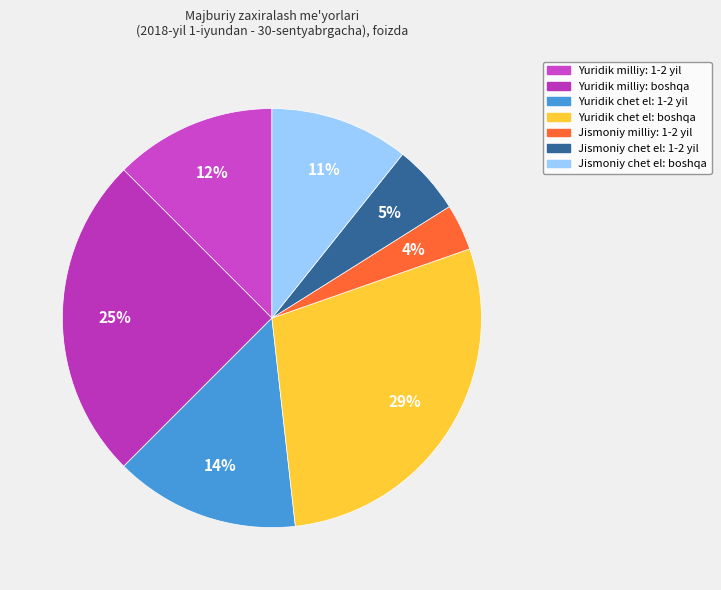

Does Jismoniy chet el: boshqa account for over 50% of the chart?

No